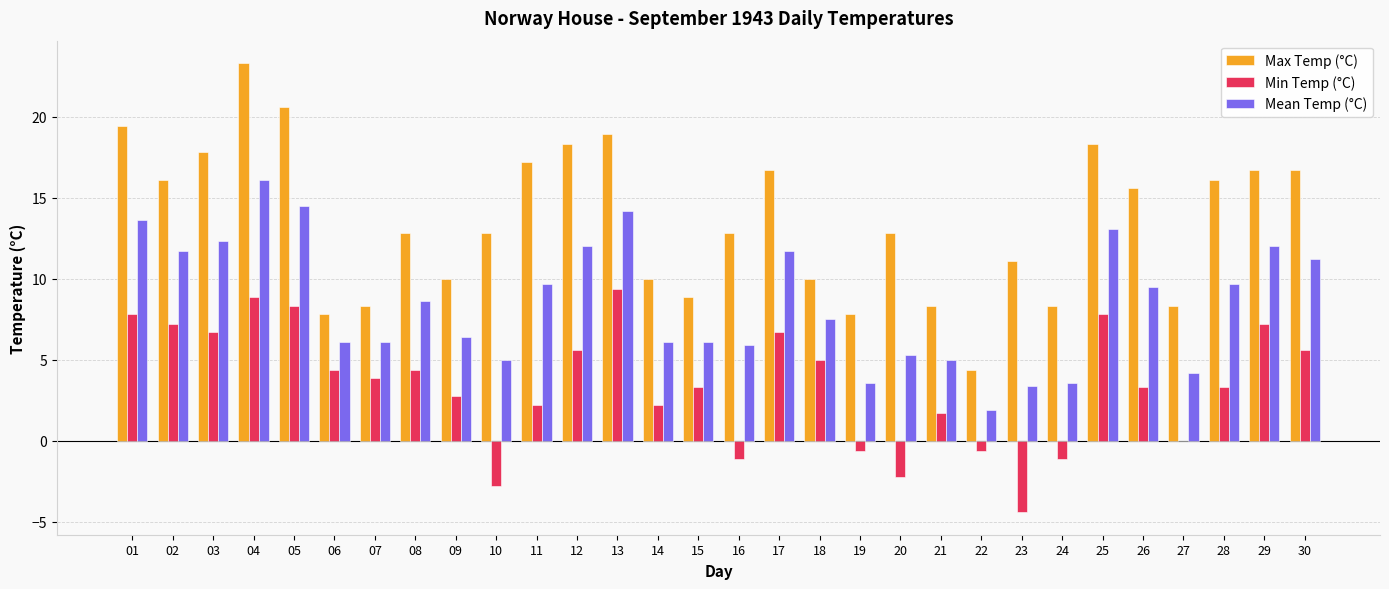

Which category has the highest value across all series?

04